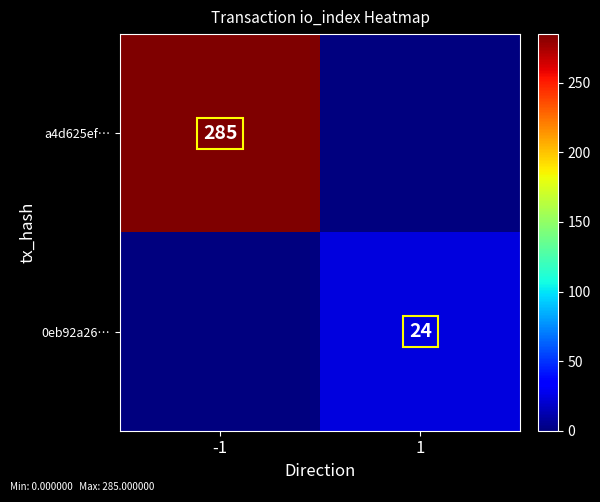

Is the value of 0eb92a26… at 1 greater than the value of a4d625ef… at -1?

No